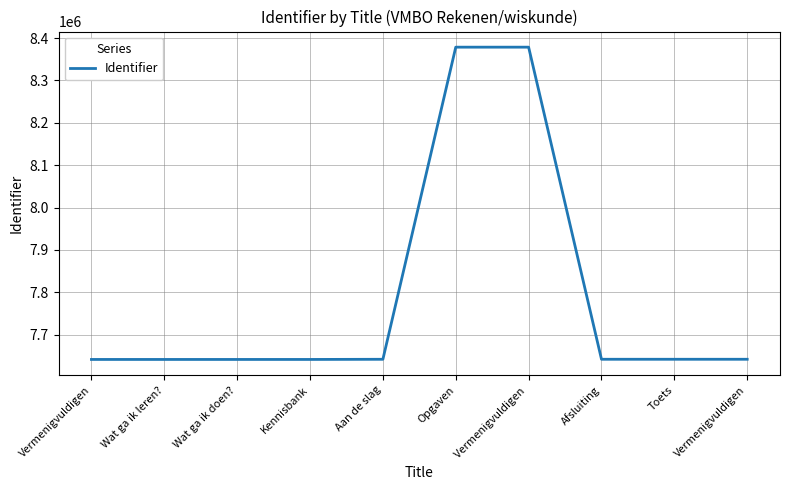

What is the label of the 10th point from the right?

Vermenigvuldigen